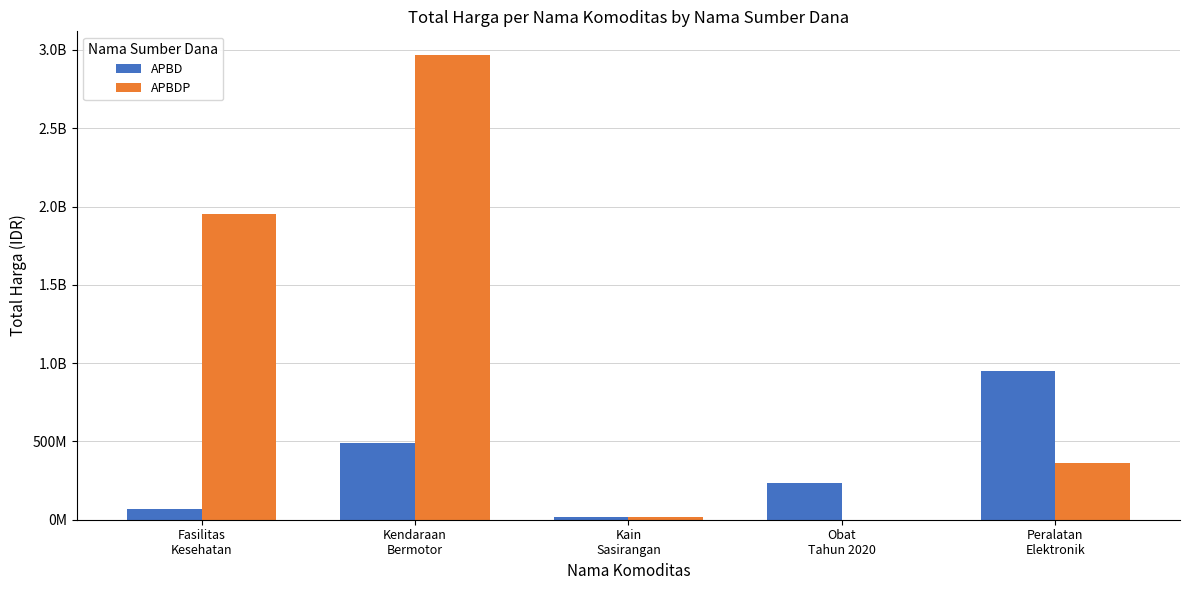

What position from the left is Kain
Sasirangan?

3